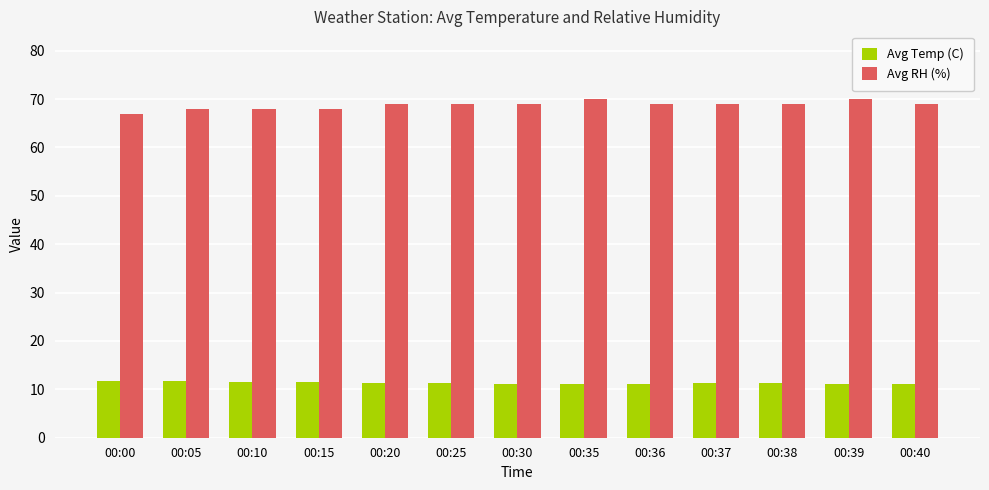

The Avg Temp (C) series shows 11.6 at 00:10. True or false?

True